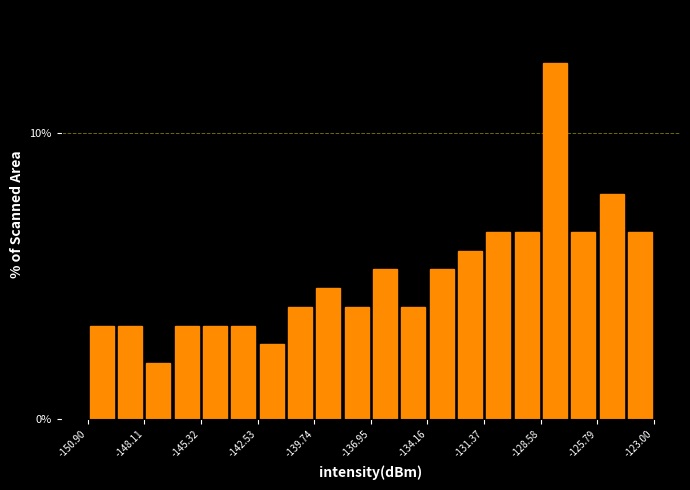

Read against the x-axis, roughly where is the centre of the tallest bar?

-128.0